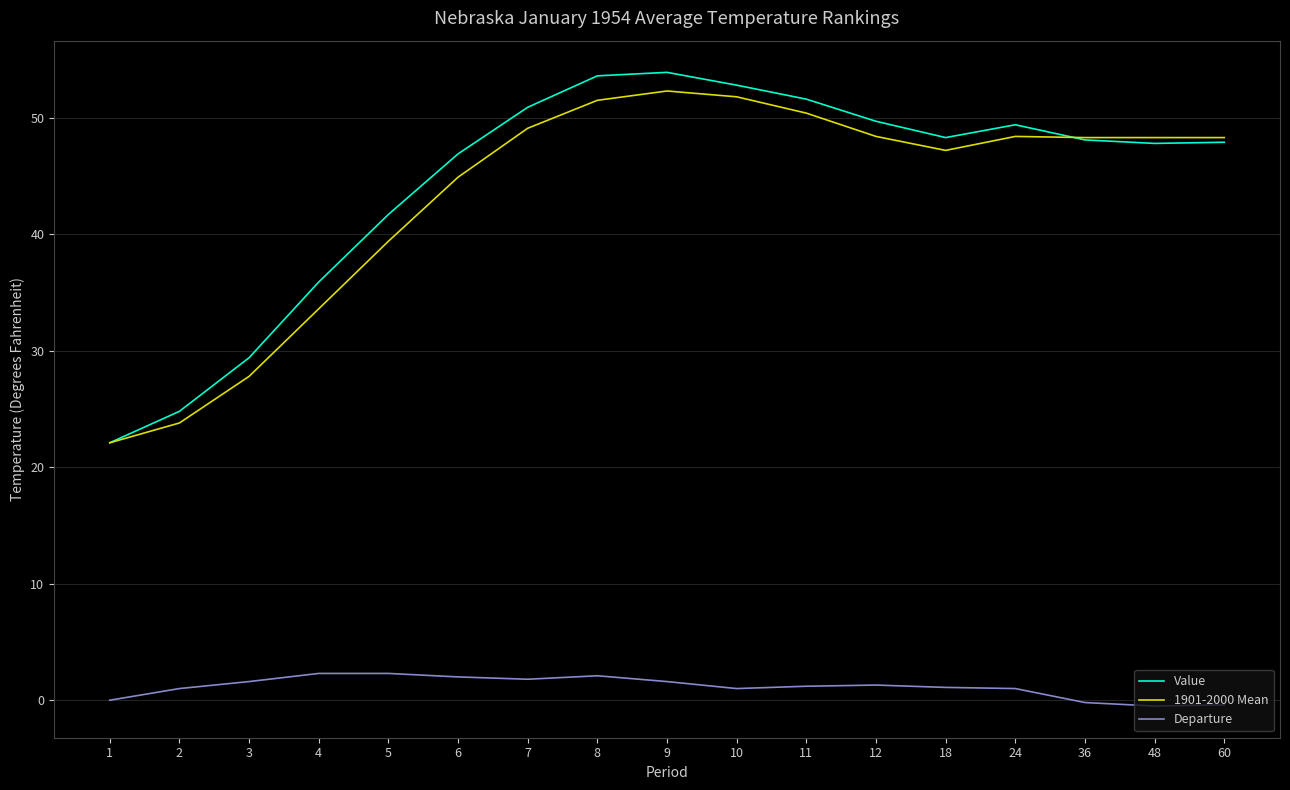

Which series has the largest range (max minus min)?

Value